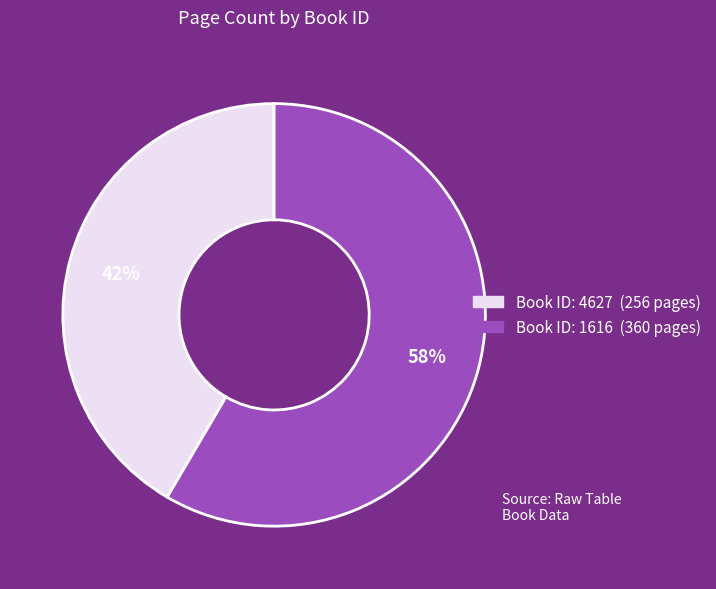

Is there any slice that represents more than half of the pie?

Yes